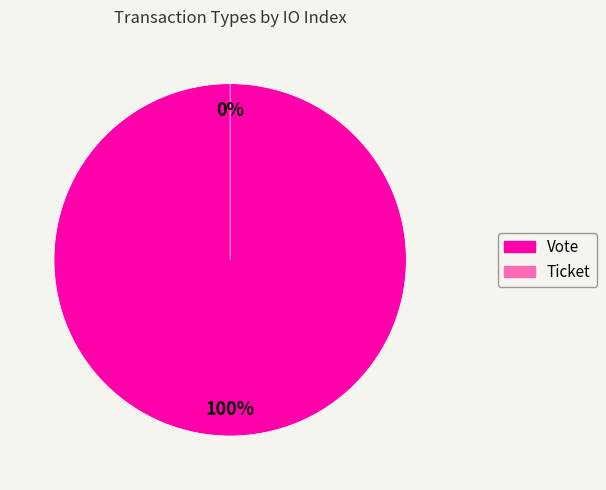

True or false: Vote accounts for 100% of the total.

True